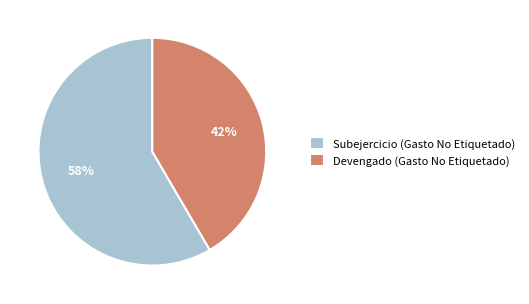

How many slices are in this pie chart?

2